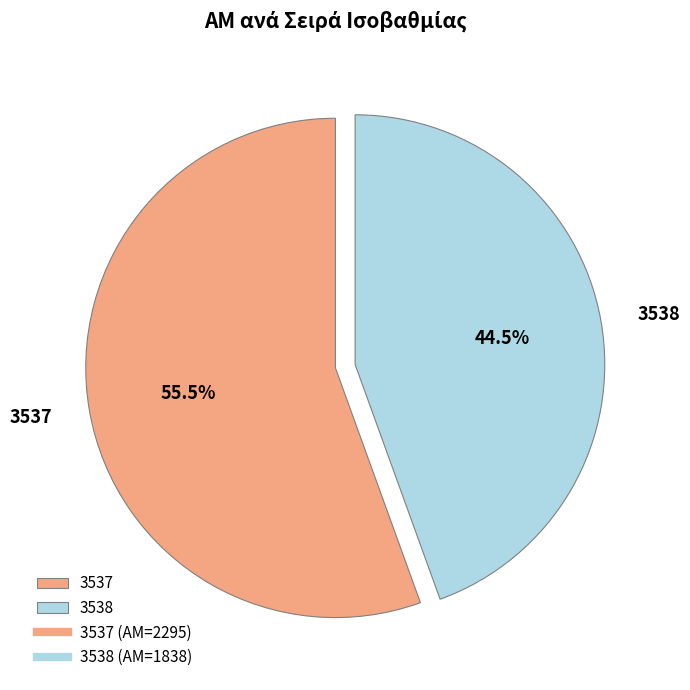

To the nearest percent, what is the combined percentage of 3537 and 3538?

100%